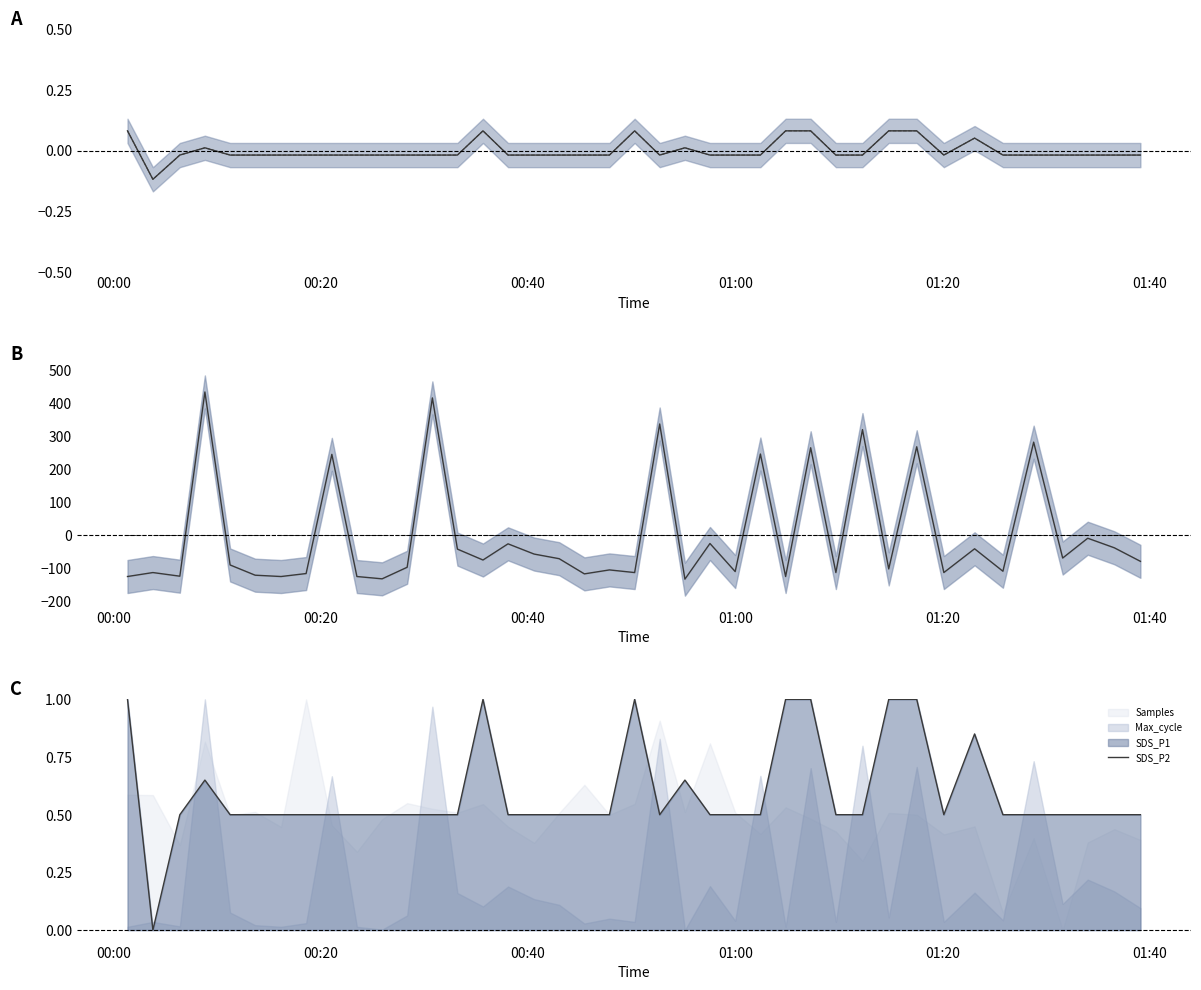

Is this an area chart (filled region under the line)?

No